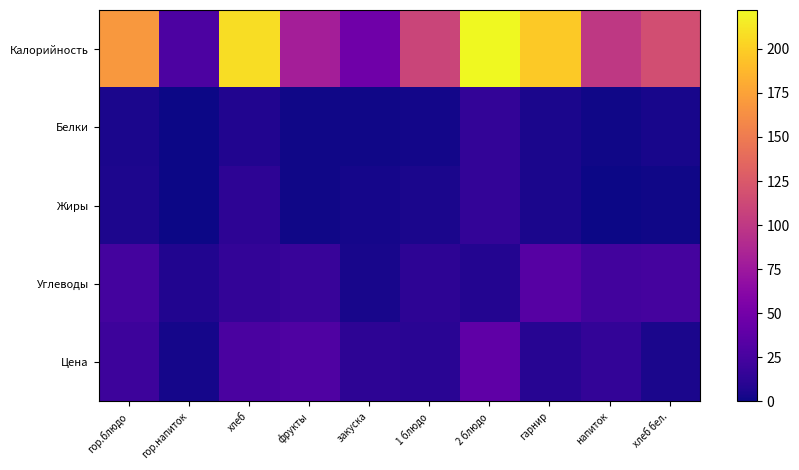

Which series has the widest spread of values?

Калорийность